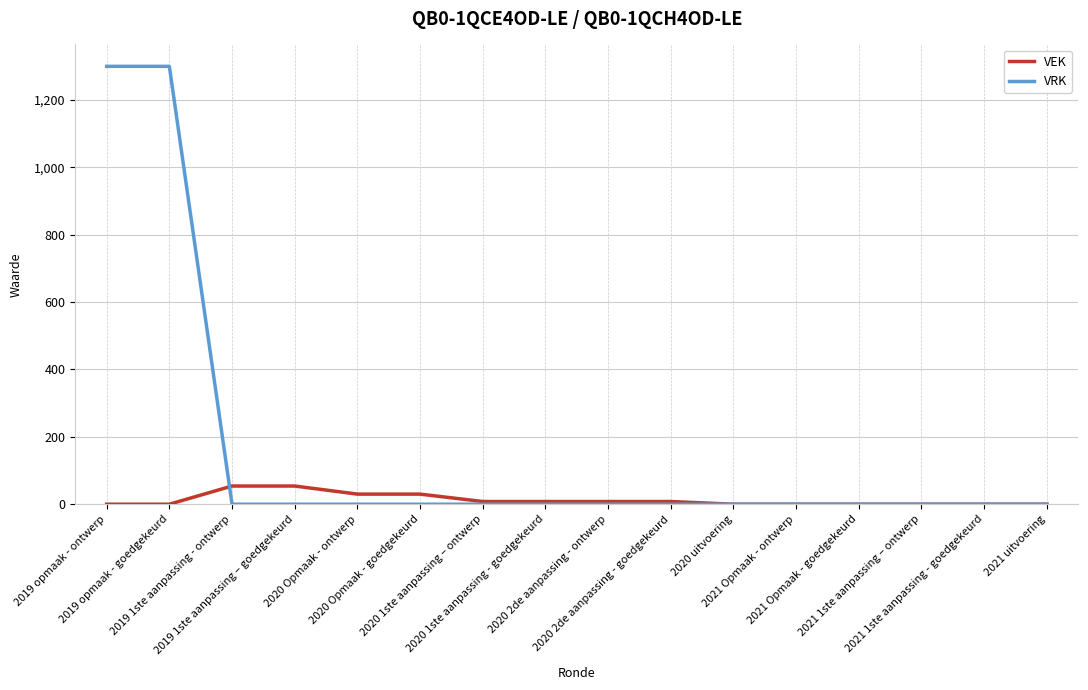

List the series in order of their peak value, lowest first.

VEK, VRK